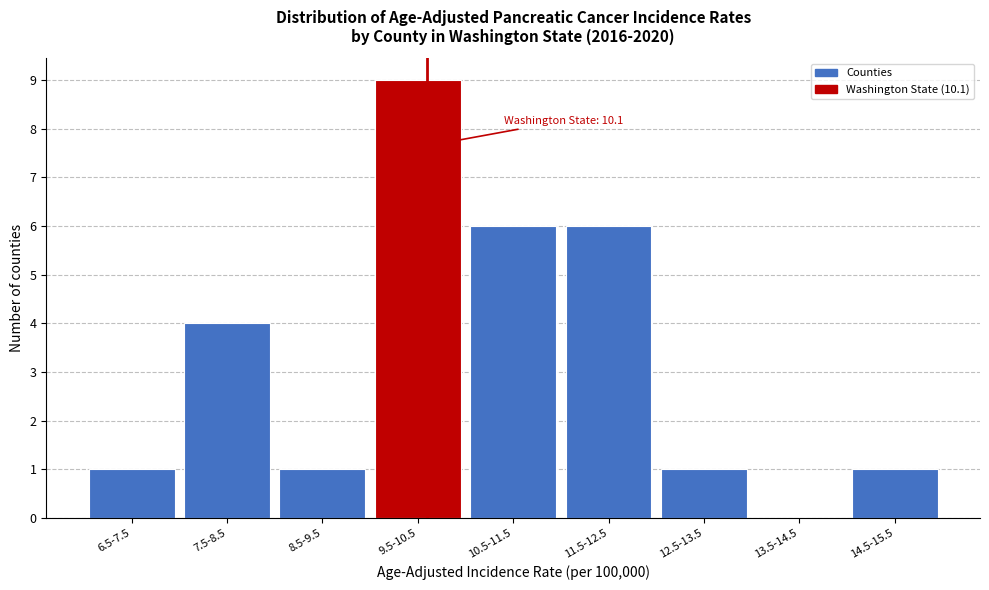

Reading left to right, what are all the values shown in this chart?

6.5-7.5=1	7.5-8.5=4	8.5-9.5=1	9.5-10.5=9	10.5-11.5=6	11.5-12.5=6	12.5-13.5=1	13.5-14.5=0	14.5-15.5=1